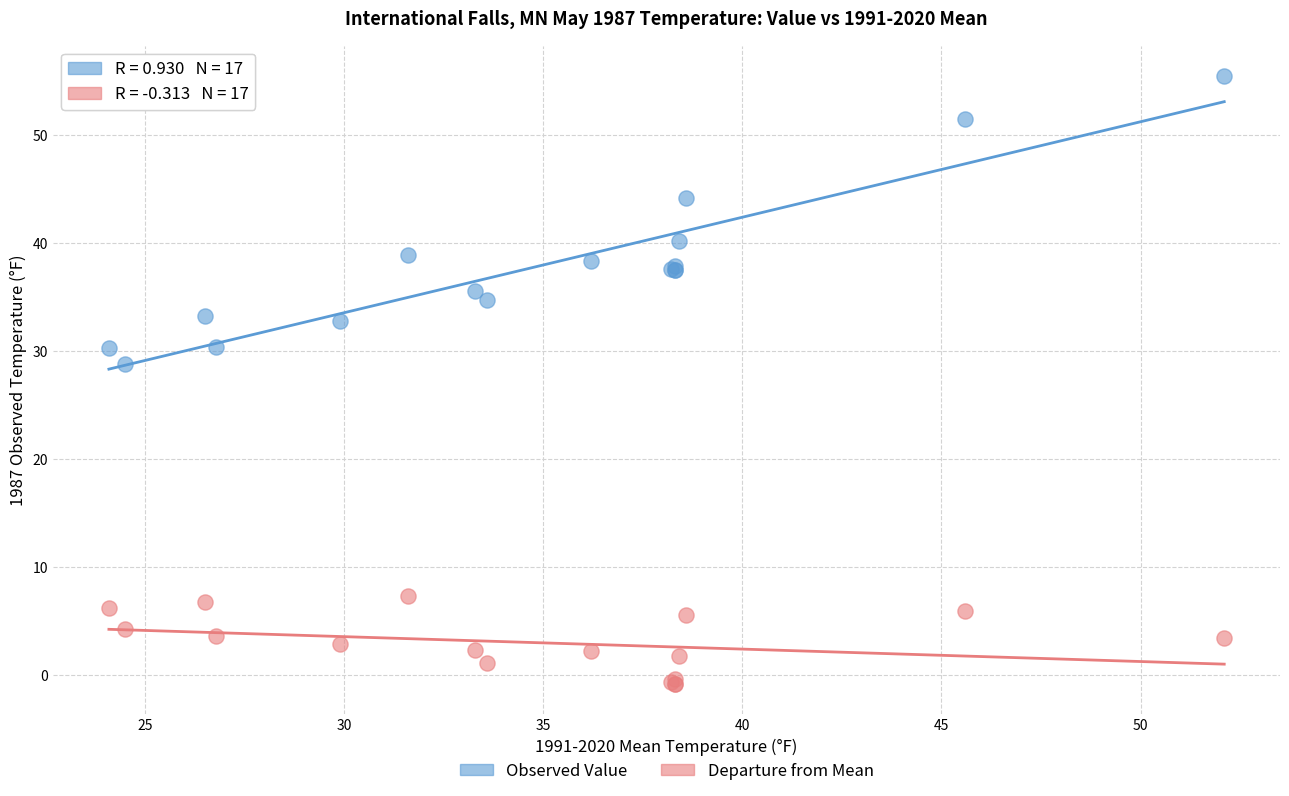

Which series reaches the maximum Y coordinate?

Observed Value